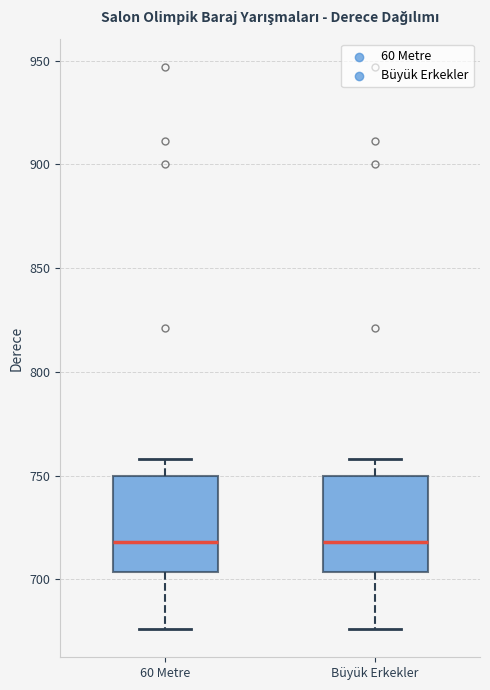

Reading left to right, read every box against the y-axis: the position of its median line, the range the box covers, and the ends of its whiskers. The values are not printed on the chart, so give them approximately, as read against the axis.

60 Metre: median 720, box 705 to 750, whiskers 675 to 760
Büyük Erkekler: median 720, box 705 to 750, whiskers 675 to 760